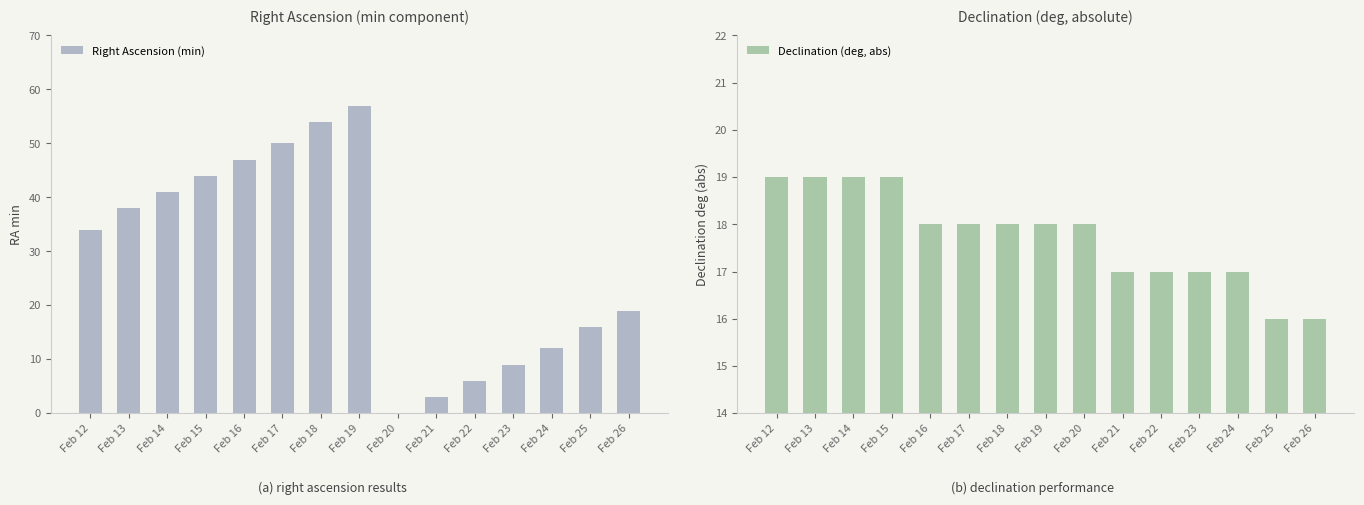

How many series are shown in this chart?

2